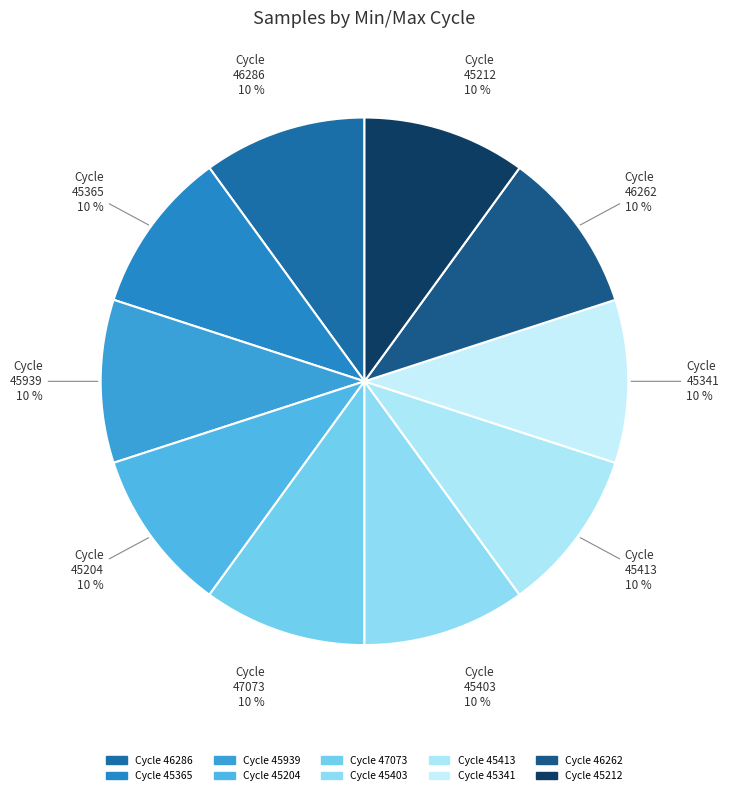

How many segments does this pie chart have?

10